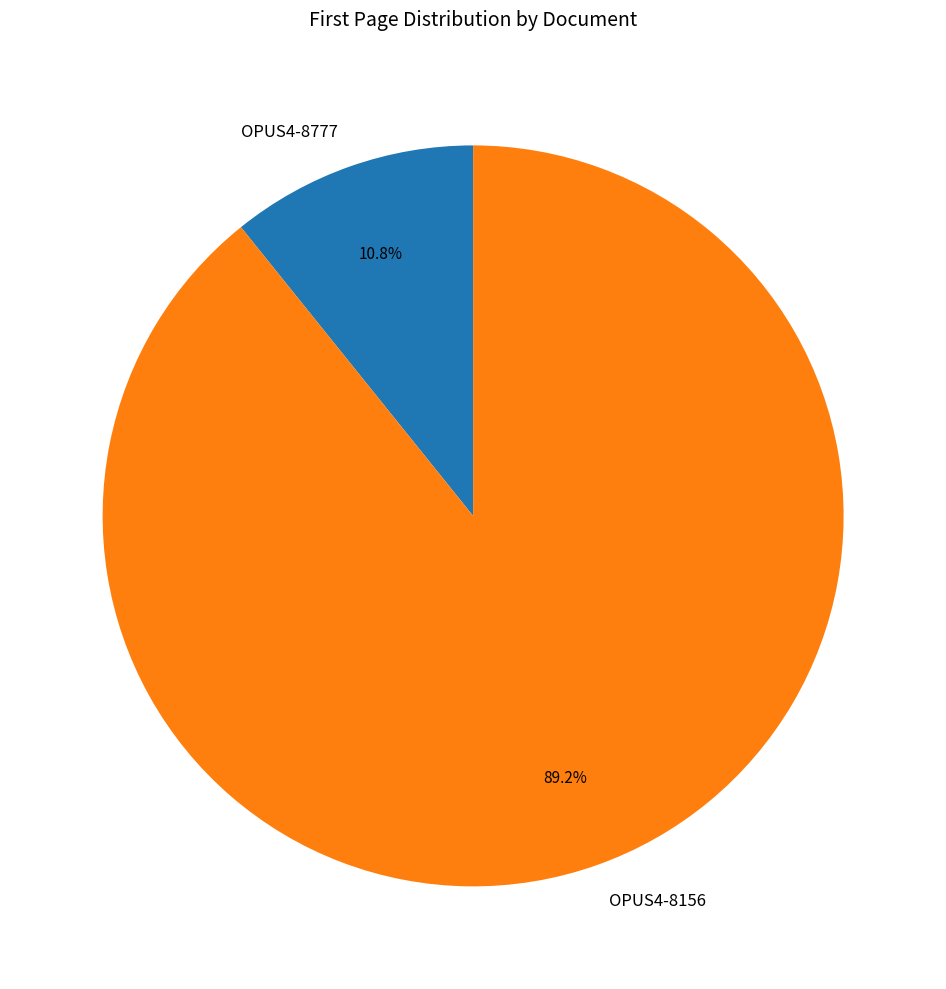

To the nearest percent, what is the difference between the largest and smallest slice percentages?

78%